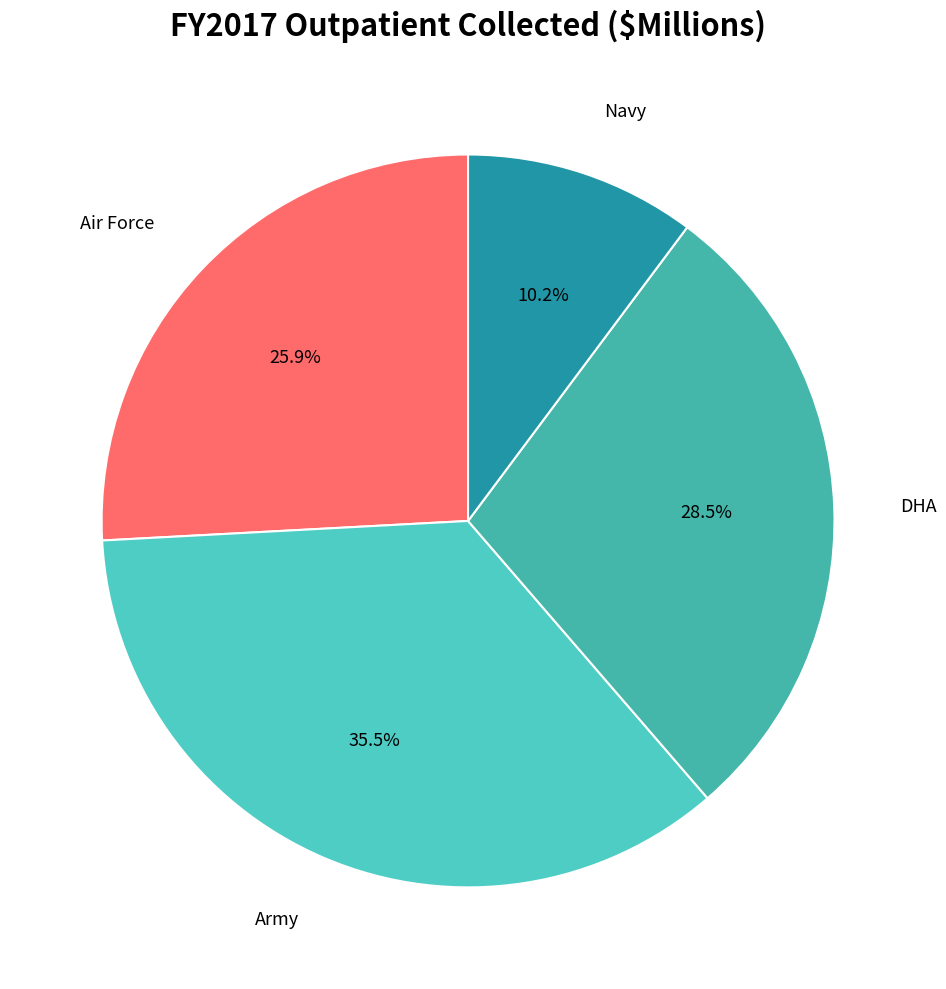

How many segments does this pie chart have?

4